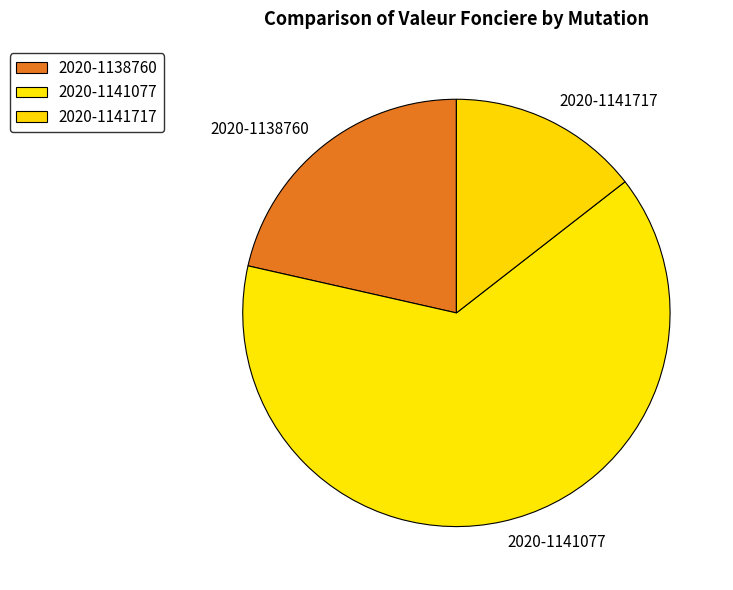

Is it true that 2020-1138760 is 21% of the pie?

True